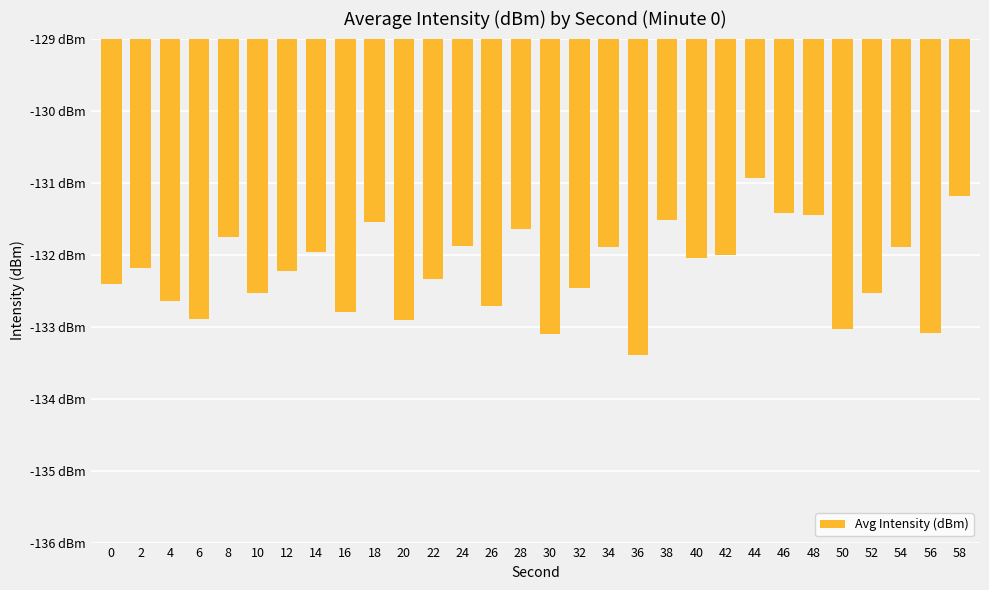

Are the bars horizontal?

No